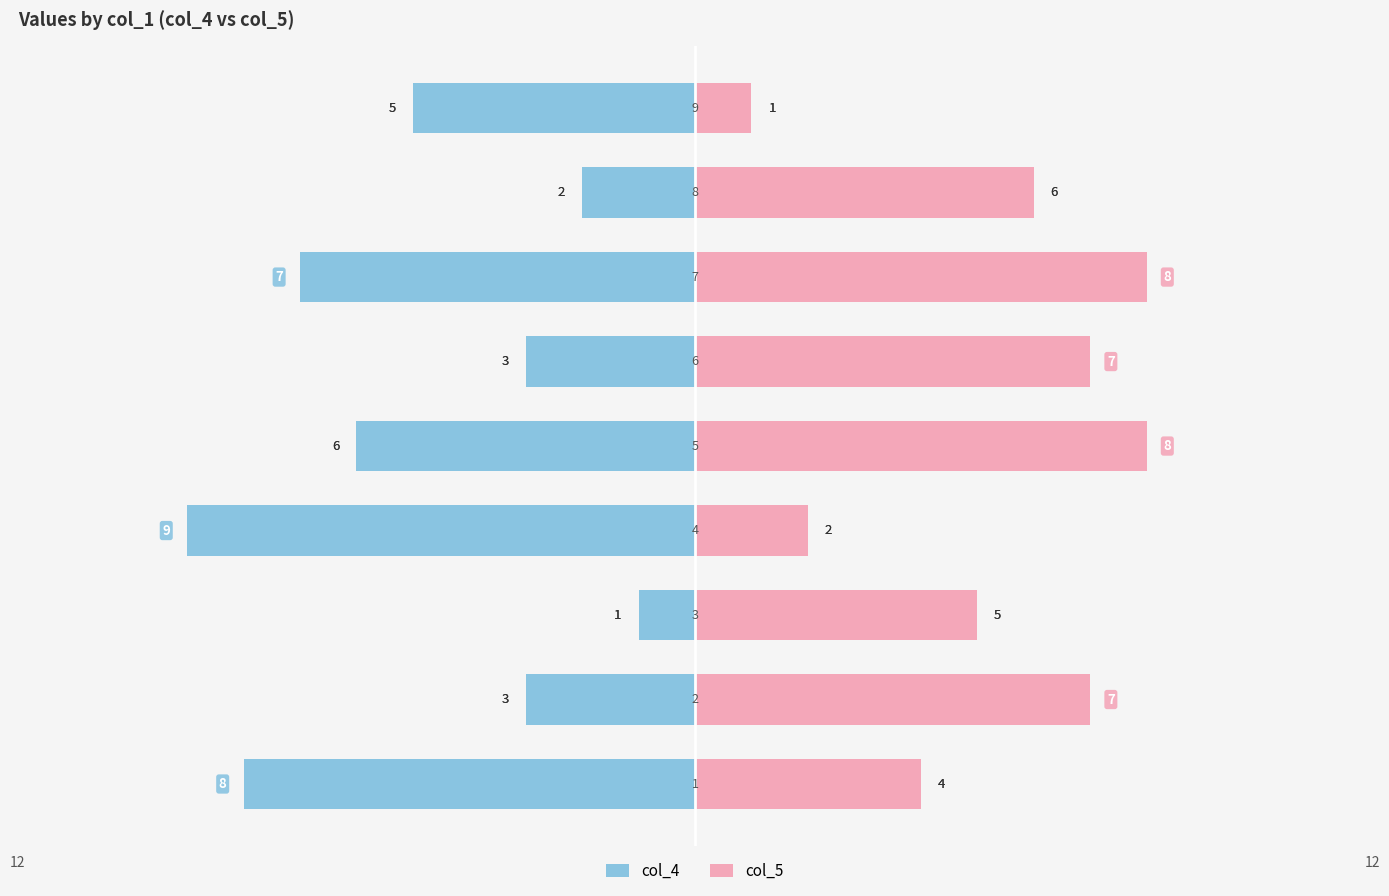

Rank the series by their average value, from highest to lowest.

col_5, col_4